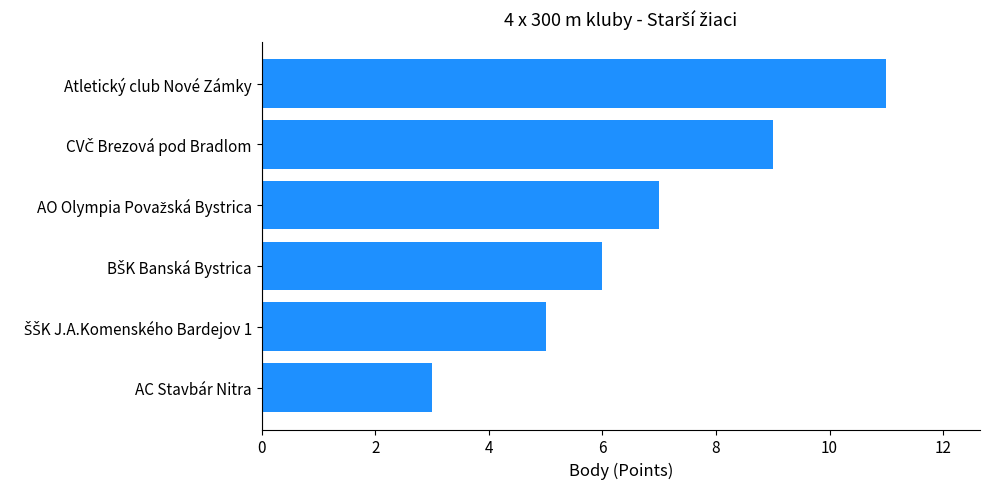

Reading top to bottom, list all the values displayed in this chart.

11	9	7	6	5	3